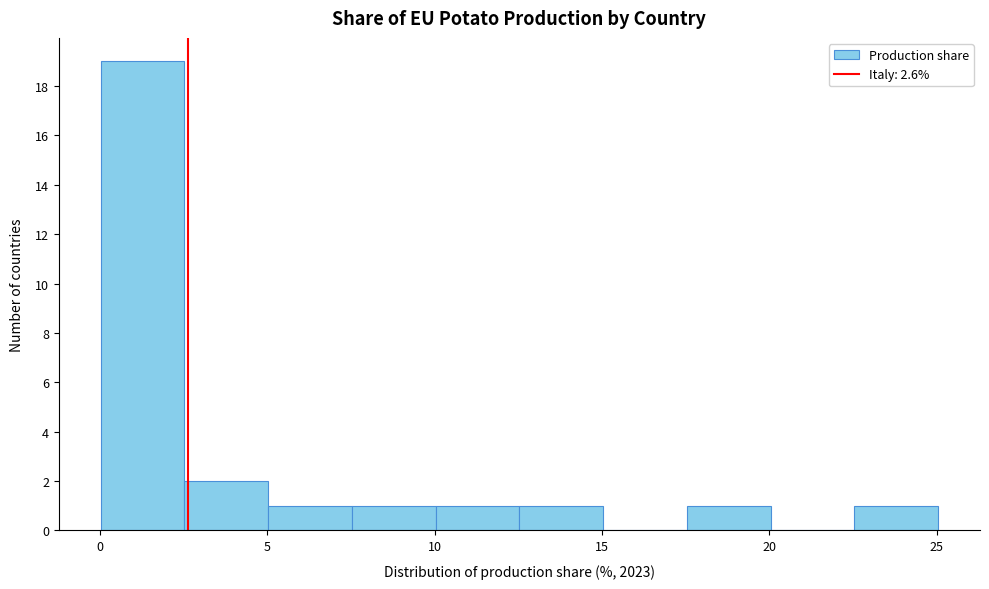

How tall is the bar that spans 10.0 to 12.5 on the x-axis? Neither the bar edges nor the heights are printed on the chart, so give them approximately, as read against the axes.

1